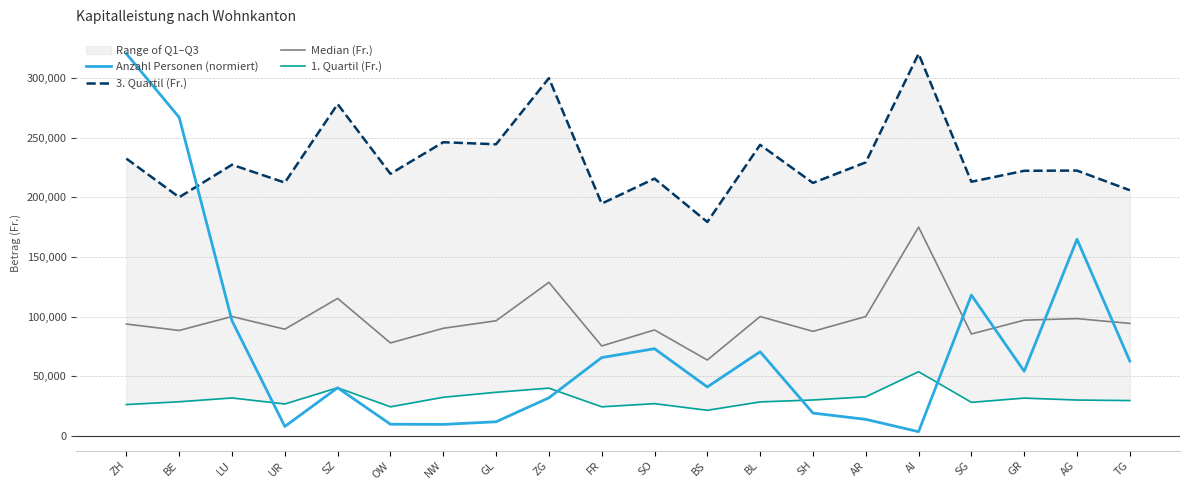

What is the difference between the maximum and minimum values in the Anzahl Personen (normiert) series?

316786.9